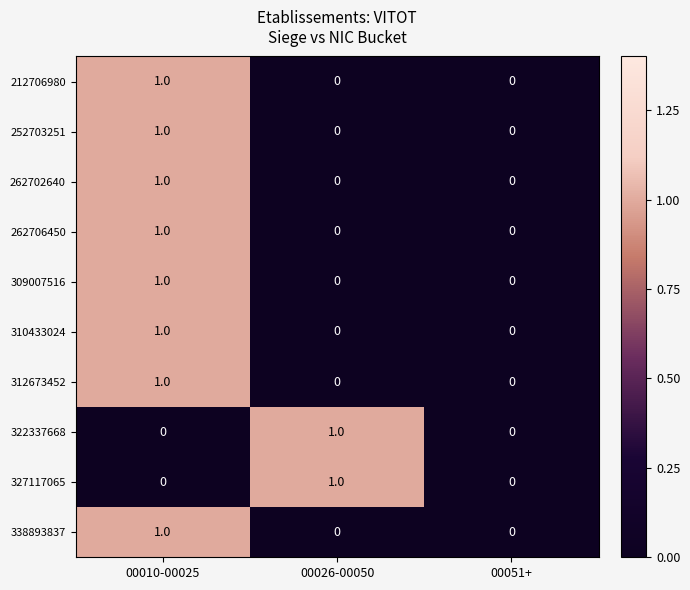

Reading left to right, list all the values displayed in this chart.

212706980: 00010-00025=1	00026-00050=0	00051+=0
252703251: 00010-00025=1	00026-00050=0	00051+=0
262702640: 00010-00025=1	00026-00050=0	00051+=0
262706450: 00010-00025=1	00026-00050=0	00051+=0
309007516: 00010-00025=1	00026-00050=0	00051+=0
310433024: 00010-00025=1	00026-00050=0	00051+=0
312673452: 00010-00025=1	00026-00050=0	00051+=0
322337668: 00010-00025=0	00026-00050=1	00051+=0
327117065: 00010-00025=0	00026-00050=1	00051+=0
338893837: 00010-00025=1	00026-00050=0	00051+=0